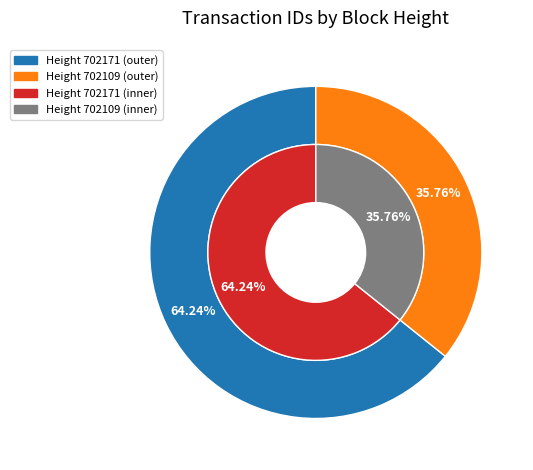

Count the number of slices in the pie.

2